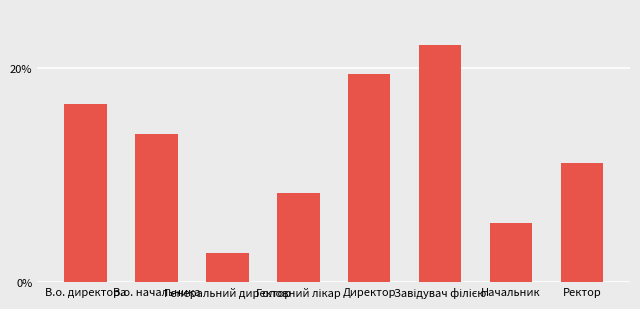

Which has a higher value, Головний лікар or Ректор?

Ректор